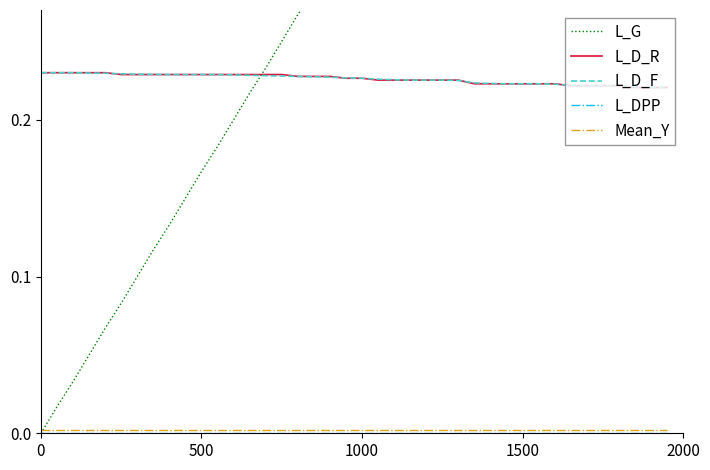

What is the sum of all L_D_F values?

9.0